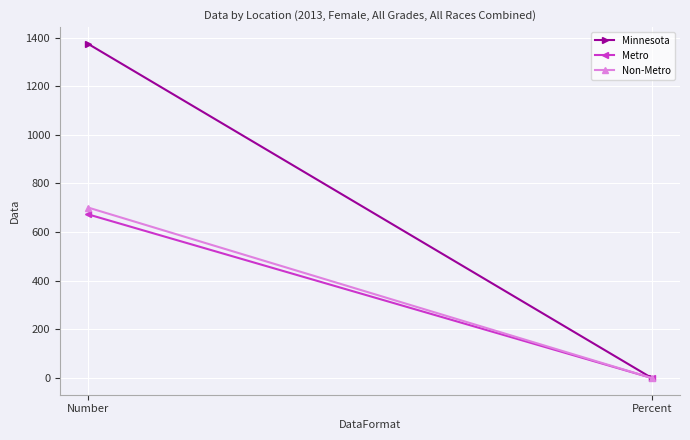

Which series has the largest range (max minus min)?

Minnesota